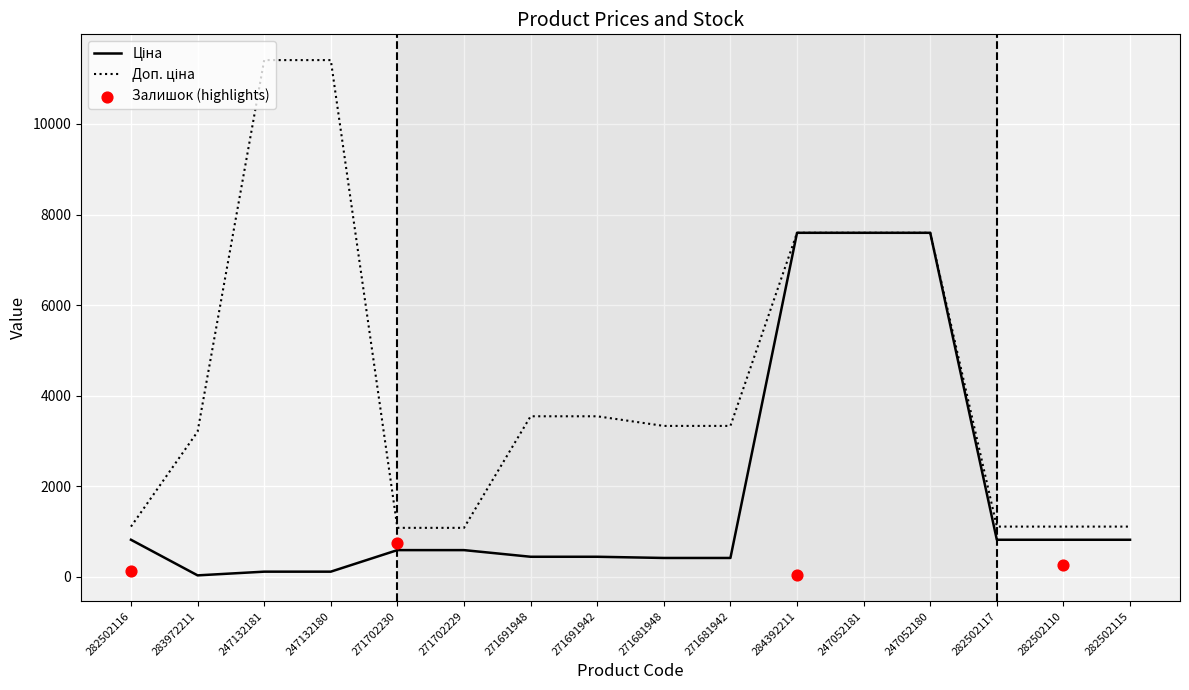

What is the total value across all series at 271681942?

3749.0